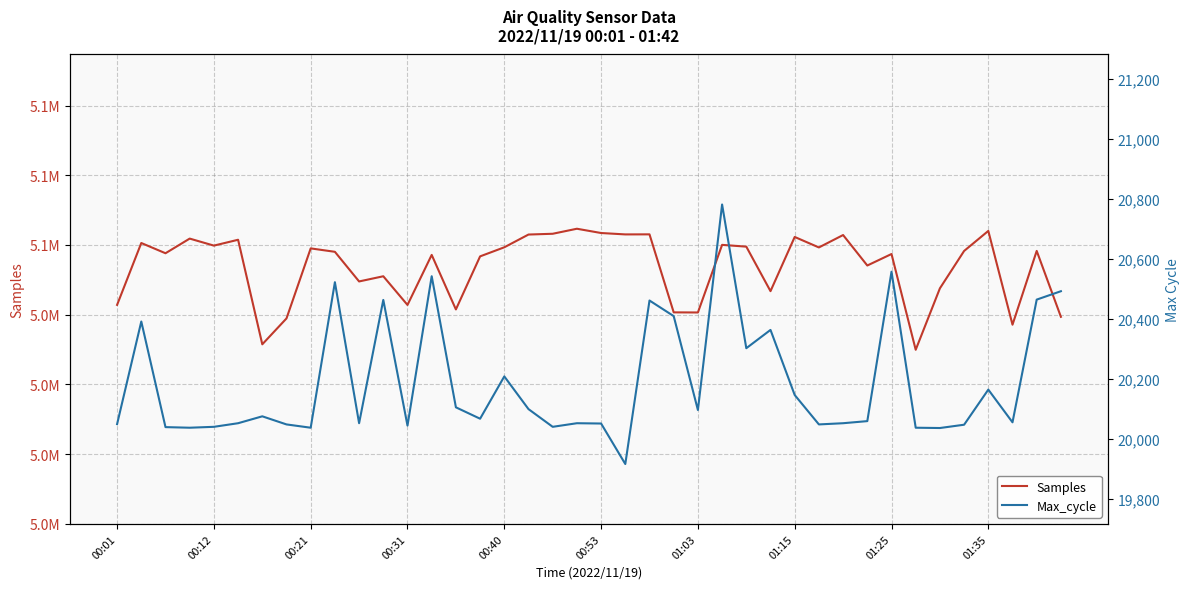

Reading right to left, what are all the values shown in this chart?

Samples: 5039385	5058298	5037129	5064035	5058285	5047563	5029930	5057409	5054111	5062853	5059296	5062302	5046750	5059524	5060032	5040633	5040665	5063051	5063034	5063434	5064661	5063219	5062996	5059338	5056732	5041505	5057153	5042794	5051025	5049536	5058042	5059022	5038927	5031497	5061499	5059818	5061833	5057629	5060567	5042812
Max_cycle: 20492	20464	20055	20164	20047	20036	20037	20557	20059	20052	20048	20146	20363	20302	20781	20096	20409	20461	19916	20051	20052	20040	20099	20208	20067	20105	20542	20044	20463	20052	20522	20037	20048	20075	20052	20040	20037	20039	20391	20049